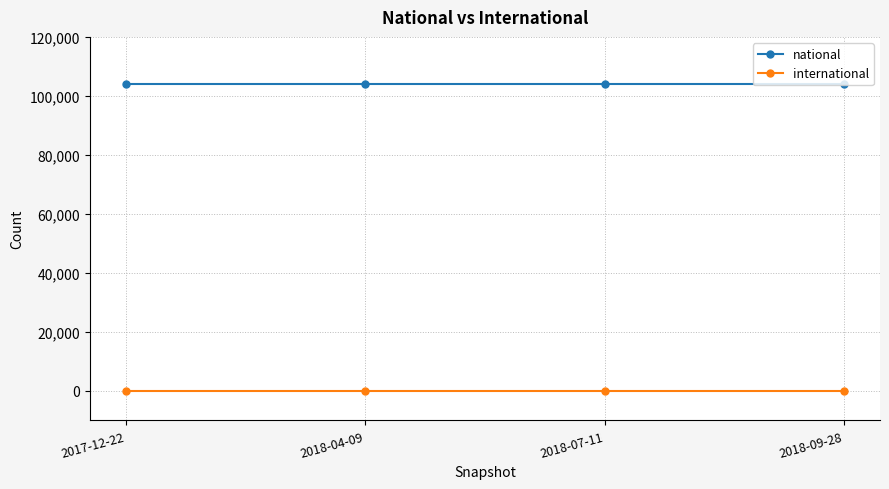

Which series has the largest total across all categories?

national